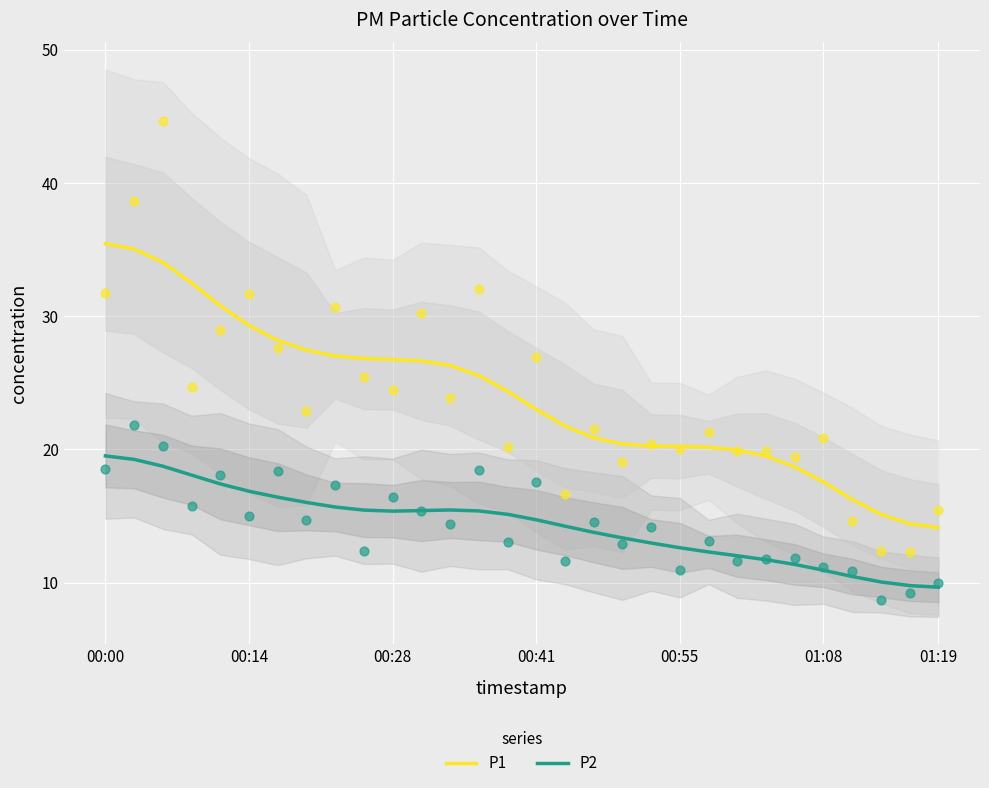

True or false: P1 has a value of 11.5 at 01:08.

False